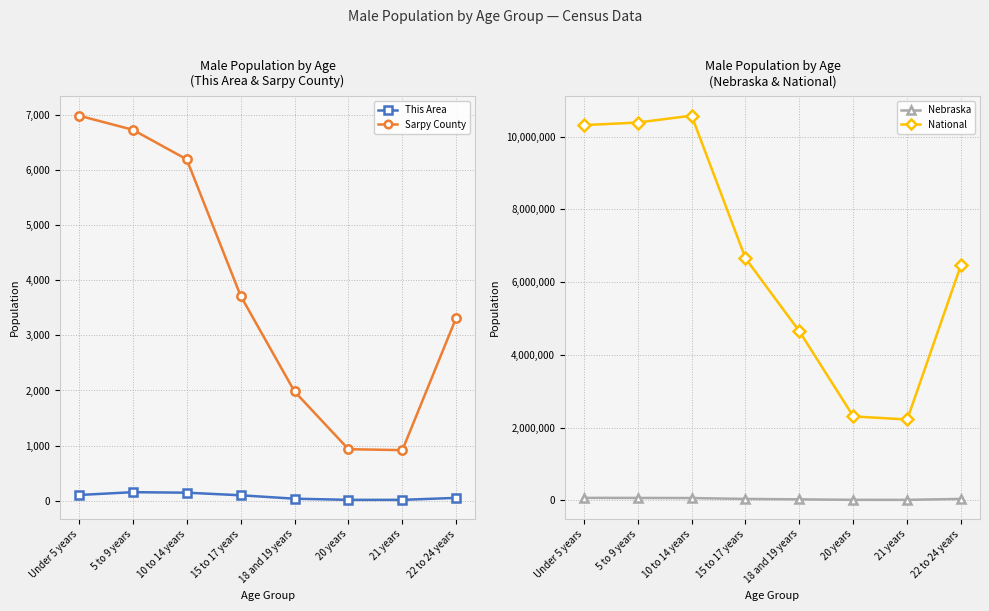

What is the spread (max minus min) of values at 22 to 24 years?

6482605